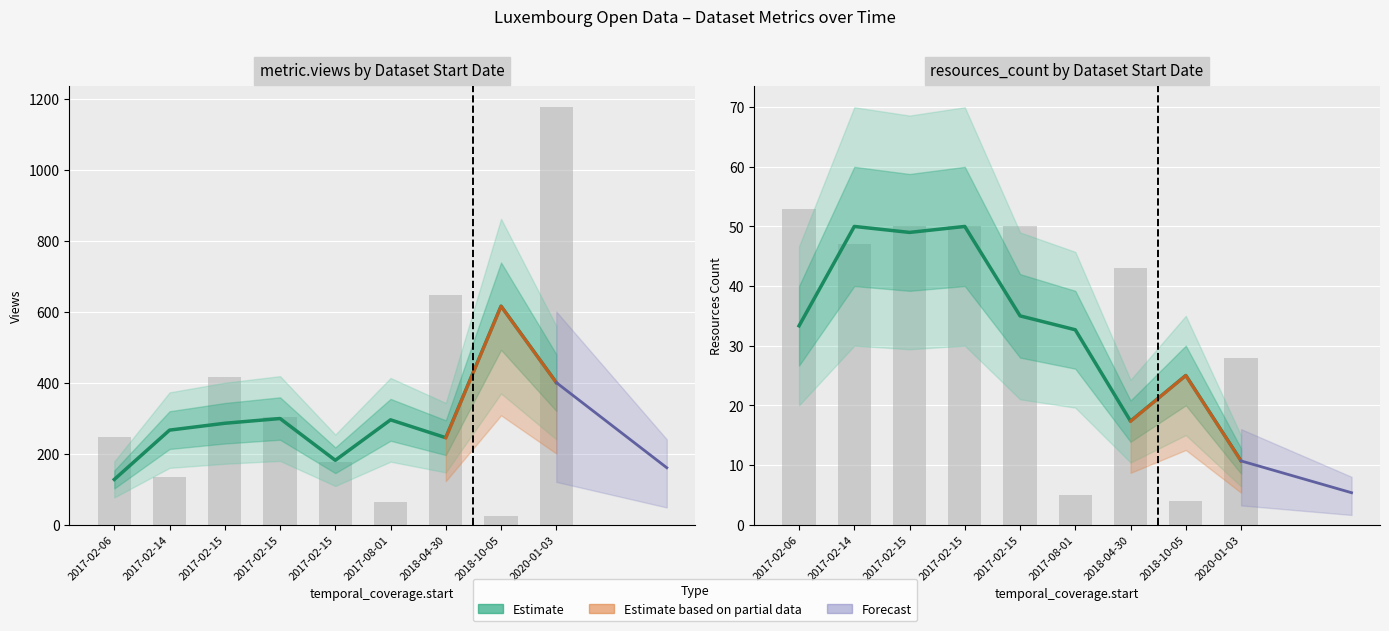

Where is the data nearest to the value 30?

2017-08-01